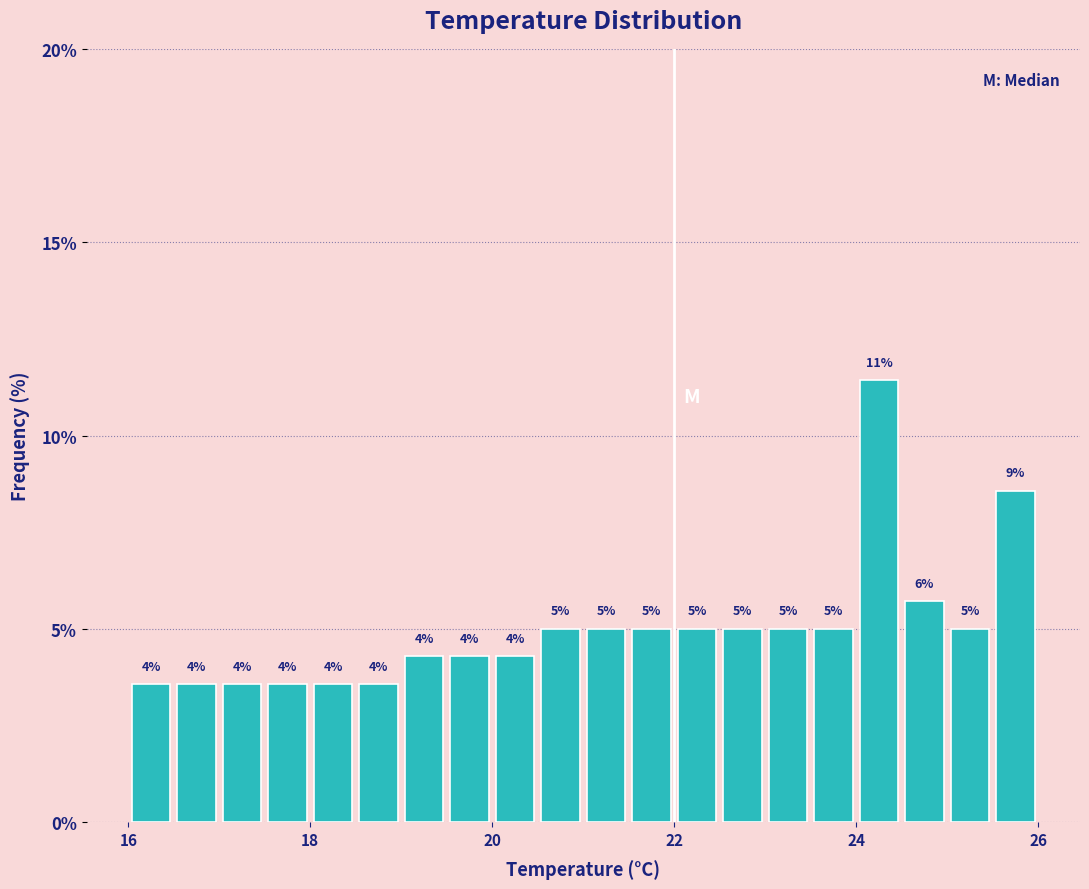

Around what value on the x-axis is the tallest bar? Give the approximate position of its centre, as read against the axis.

24.2